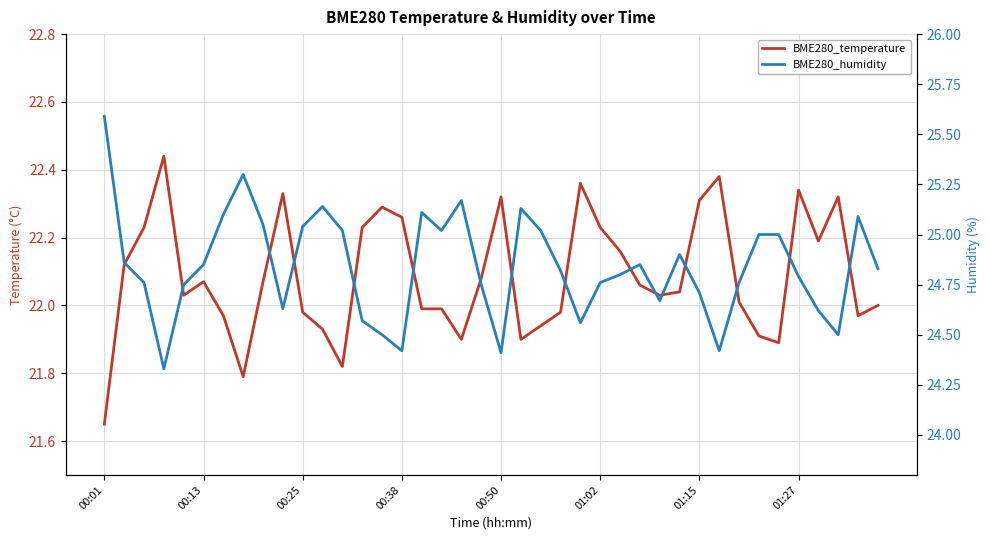

Is the value of BME280_humidity at 28 greater than the value of BME280_temperature at 35?

Yes